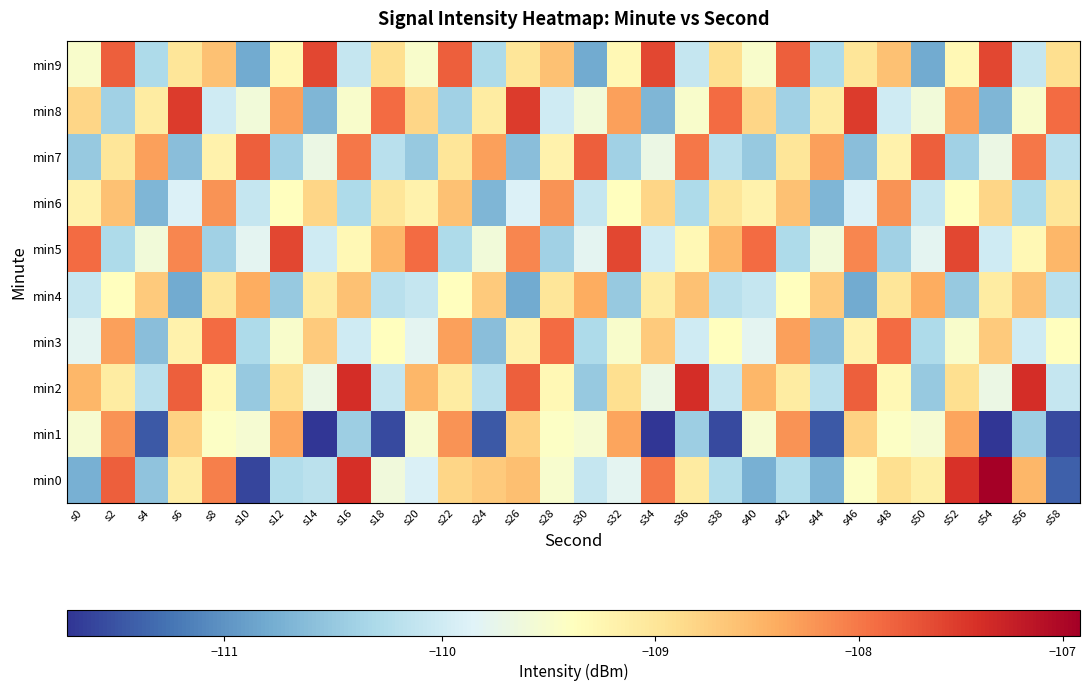

Which series has the largest range (max minus min)?

min0